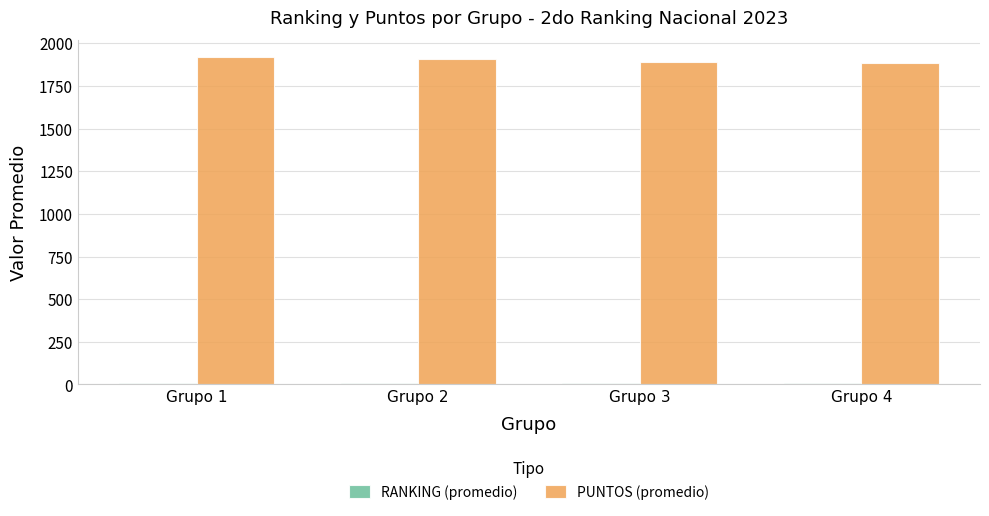

What is the greatest value displayed?

1921.7